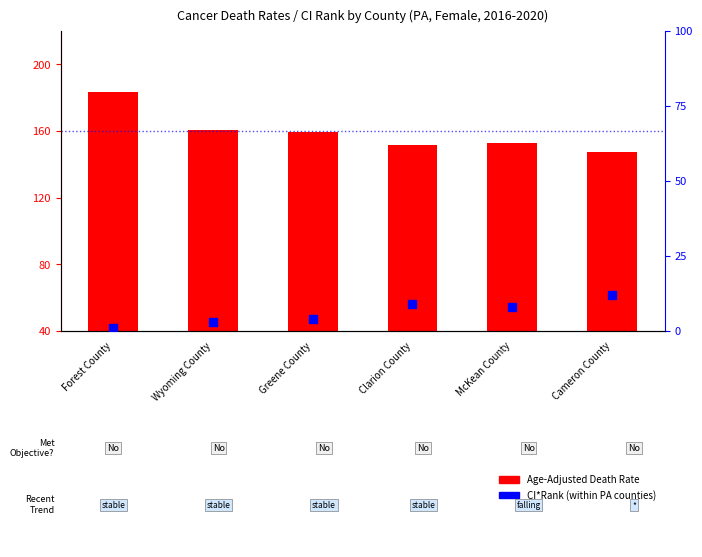

What are all the series names shown in the legend?

Age-Adjusted Death Rate, CI*Rank